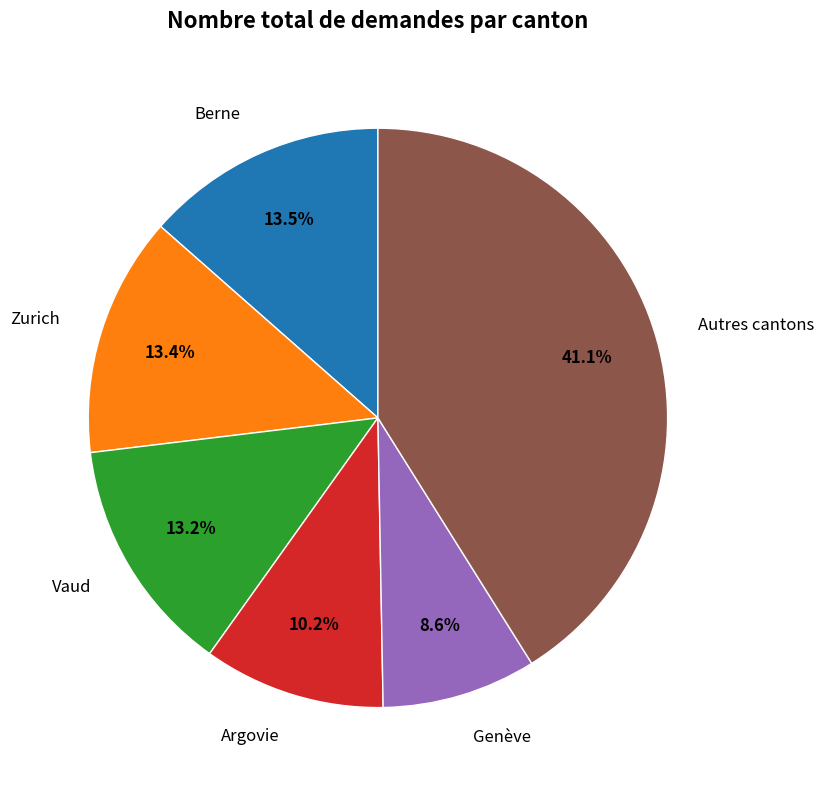

Is there a majority slice in this chart?

No